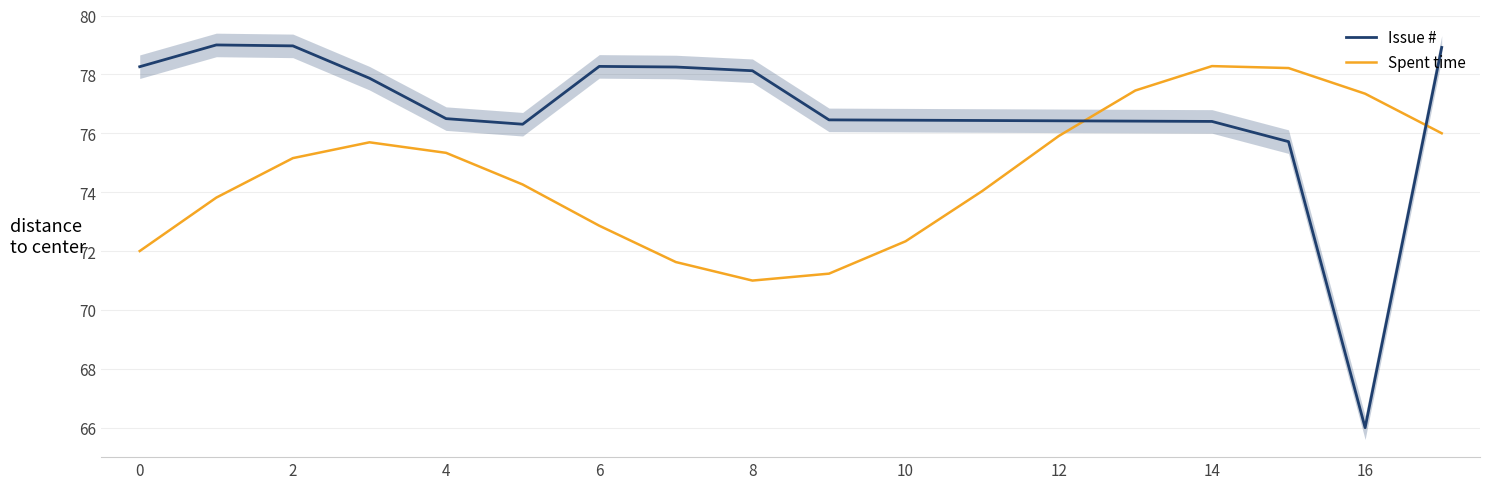

What is the sum of the Issue # values at 12 and 8?

154.5